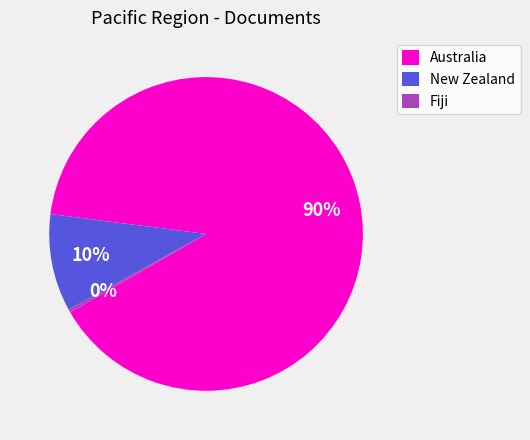

What is the smallest slice in the pie chart?

Fiji